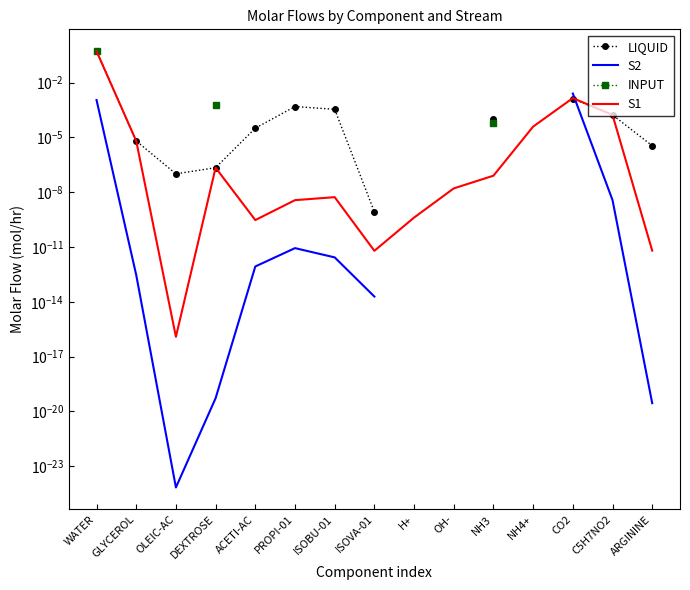

True or false: INPUT and S2 cross at least once.

False